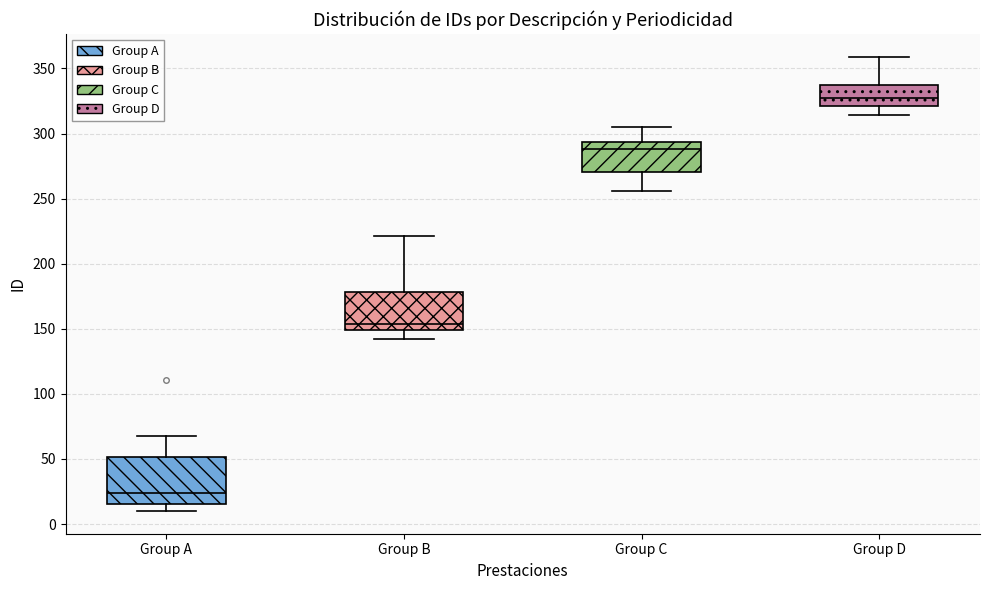

Reading left to right, read every box against the y-axis: the position of its median line, the range the box covers, and the ends of its whiskers. The values are not printed on the chart, so give them approximately, as read against the axis.

Group A: median 25, box 15 to 50, whiskers 10 to 70
Group B: median 155, box 150 to 180, whiskers 140 to 220
Group C: median 290, box 270 to 295, whiskers 255 to 305
Group D: median 330, box 320 to 340, whiskers 315 to 360